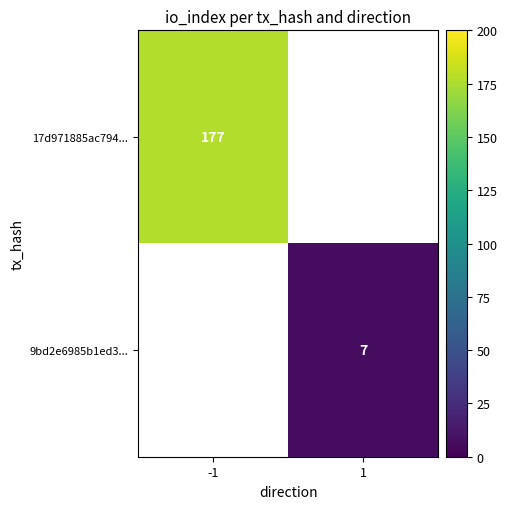

The 17d971885ac794... series shows 93 at -1. True or false?

False